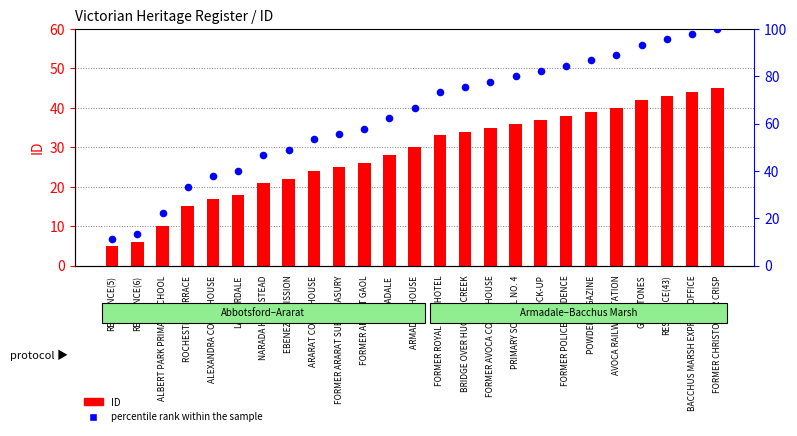

Is the value of percentile rank within the sample at ARARAT COURT HOUSE greater than the value of ID at ARADALE?

Yes